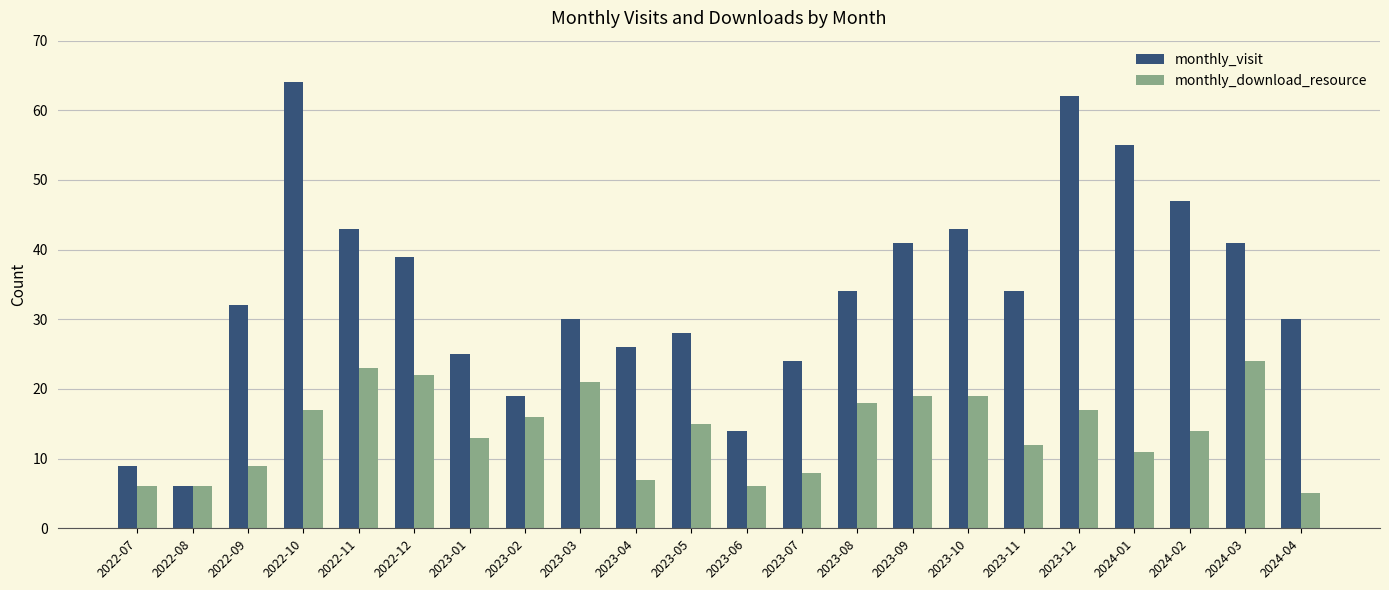

Reading left to right, what are all the values shown in this chart?

monthly_visit: 2022-07=9	2022-08=6	2022-09=32	2022-10=64	2022-11=43	2022-12=39	2023-01=25	2023-02=19	2023-03=30	2023-04=26	2023-05=28	2023-06=14	2023-07=24	2023-08=34	2023-09=41	2023-10=43	2023-11=34	2023-12=62	2024-01=55	2024-02=47	2024-03=41	2024-04=30
monthly_download_resource: 2022-07=6	2022-08=6	2022-09=9	2022-10=17	2022-11=23	2022-12=22	2023-01=13	2023-02=16	2023-03=21	2023-04=7	2023-05=15	2023-06=6	2023-07=8	2023-08=18	2023-09=19	2023-10=19	2023-11=12	2023-12=17	2024-01=11	2024-02=14	2024-03=24	2024-04=5